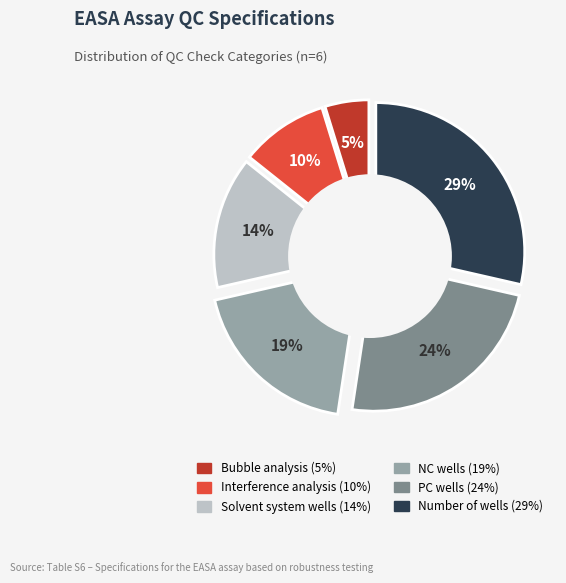

How many segments does this pie chart have?

6